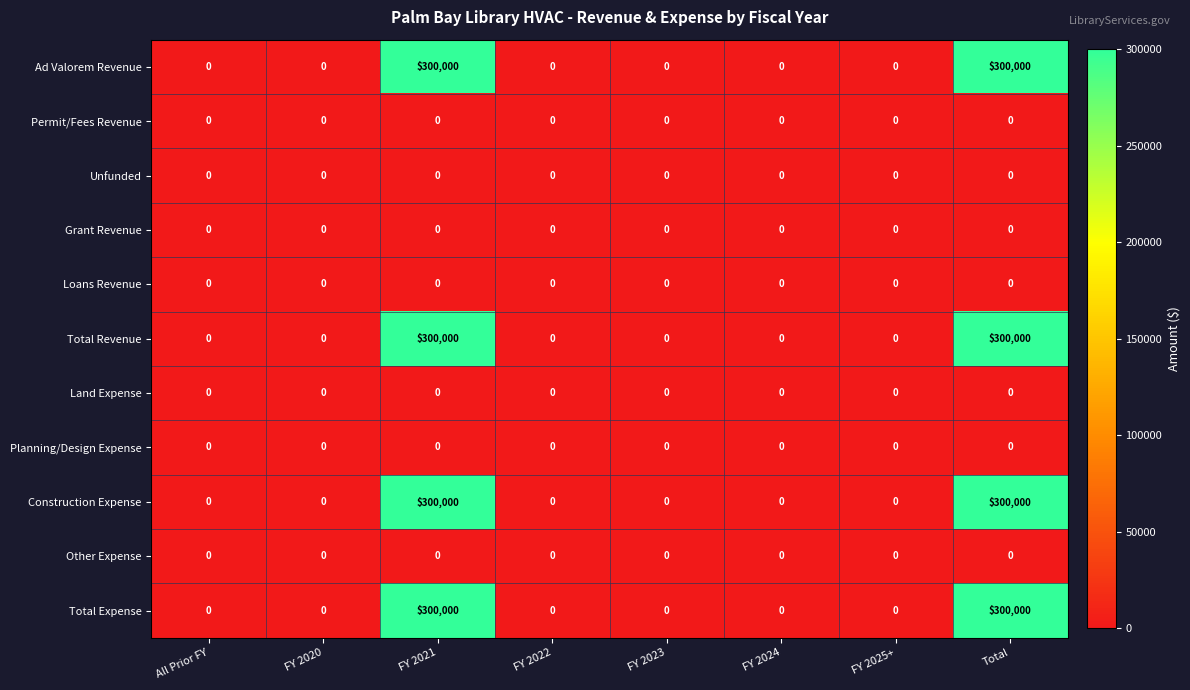

What is the difference between the maximum and second lowest values in the Total Expense series?

300000